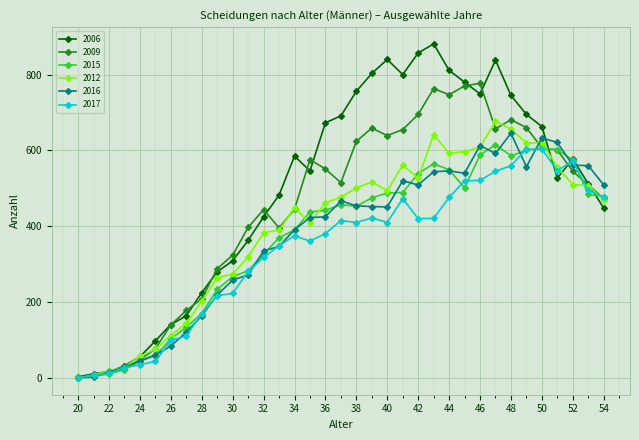

At how many categories does at least one series exceed 157?

28